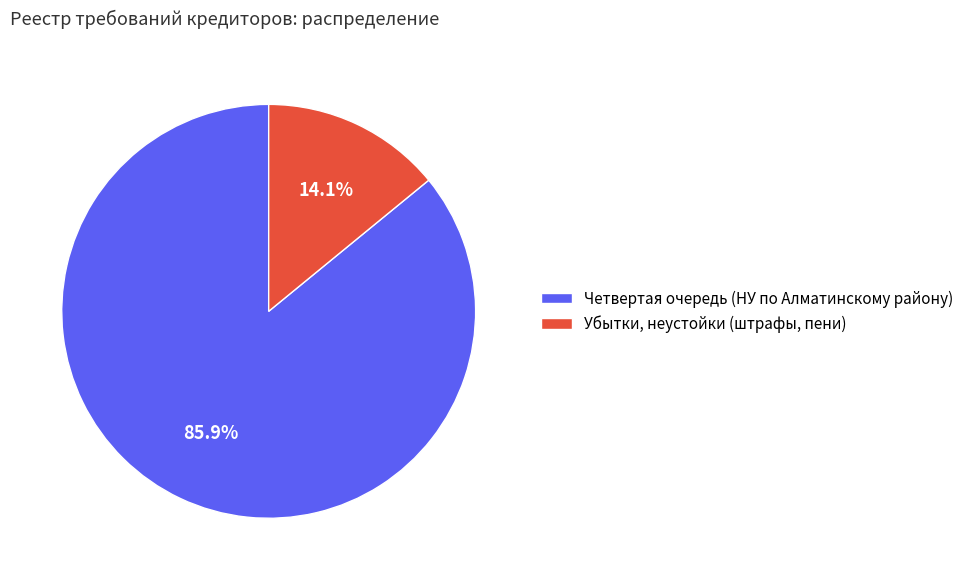

The Четвертая очередь (НУ по Алматинскому району) slice represents 86% of the pie. True or false?

True